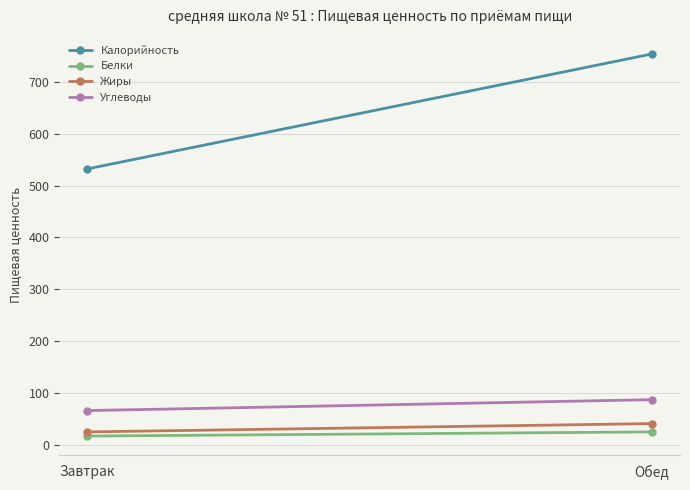

Which has a higher value, Завтрак or Обед?

Обед